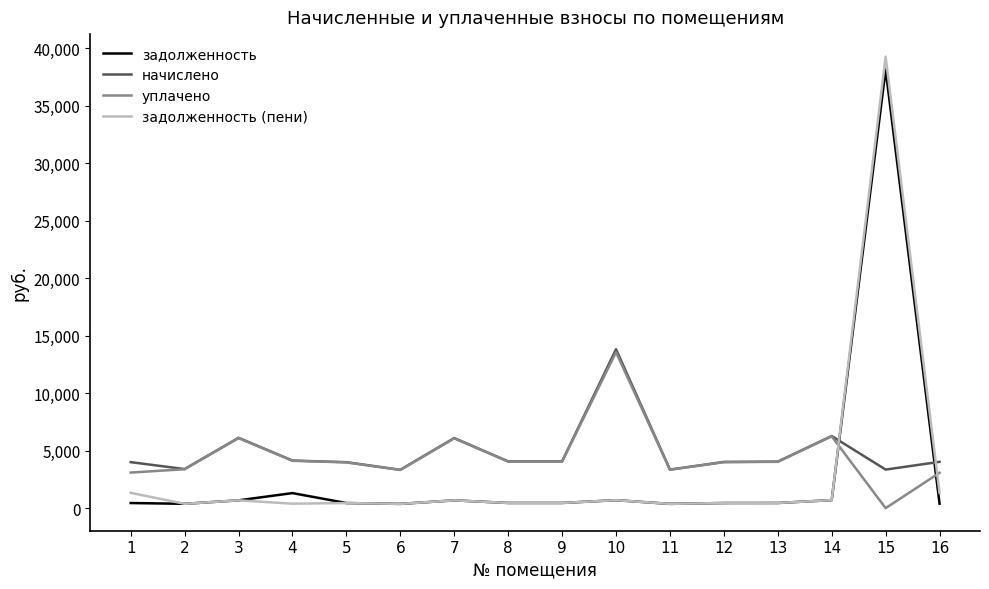

After their last crossing, which series has the higher values: начислено or задолженность (пени)?

начислено